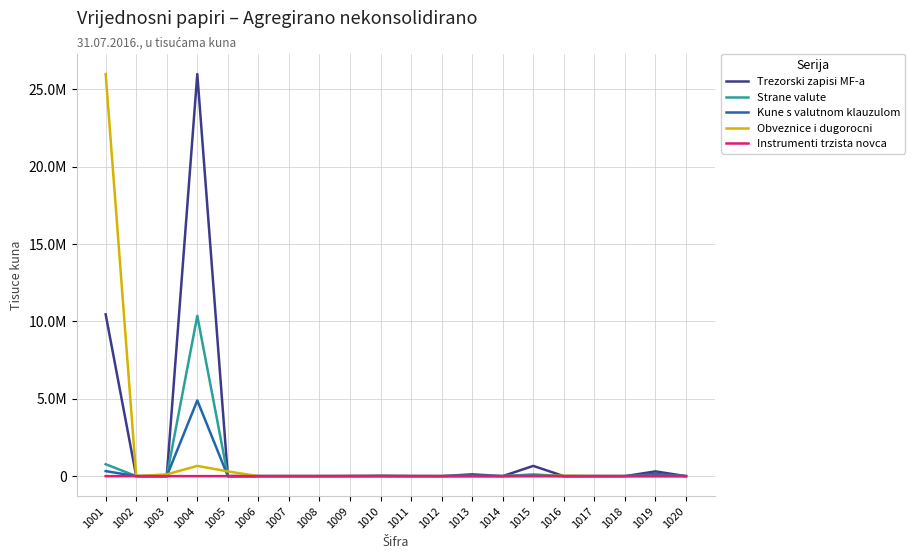

True or false: Obveznice i dugorocni and Trezorski zapisi MF-a intersect in this chart.

True